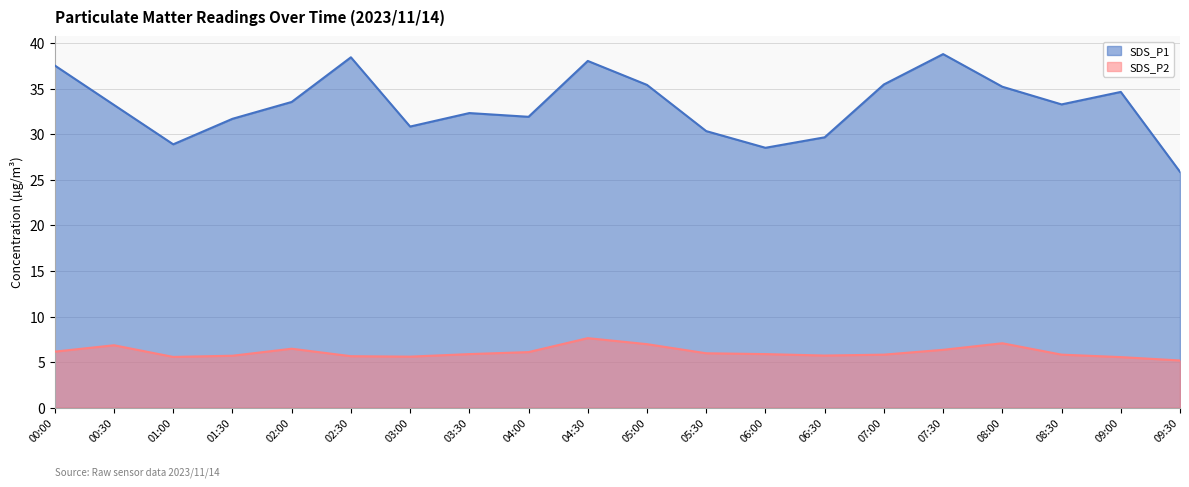

What is the sum of all SDS_P1 values?

663.8